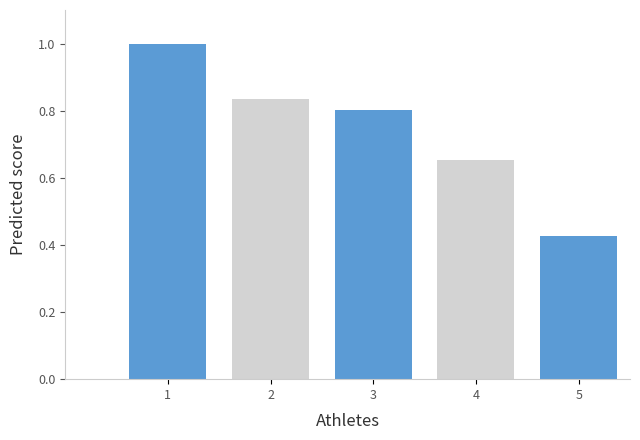

At which category does the chart reach its minimum across all series?

5